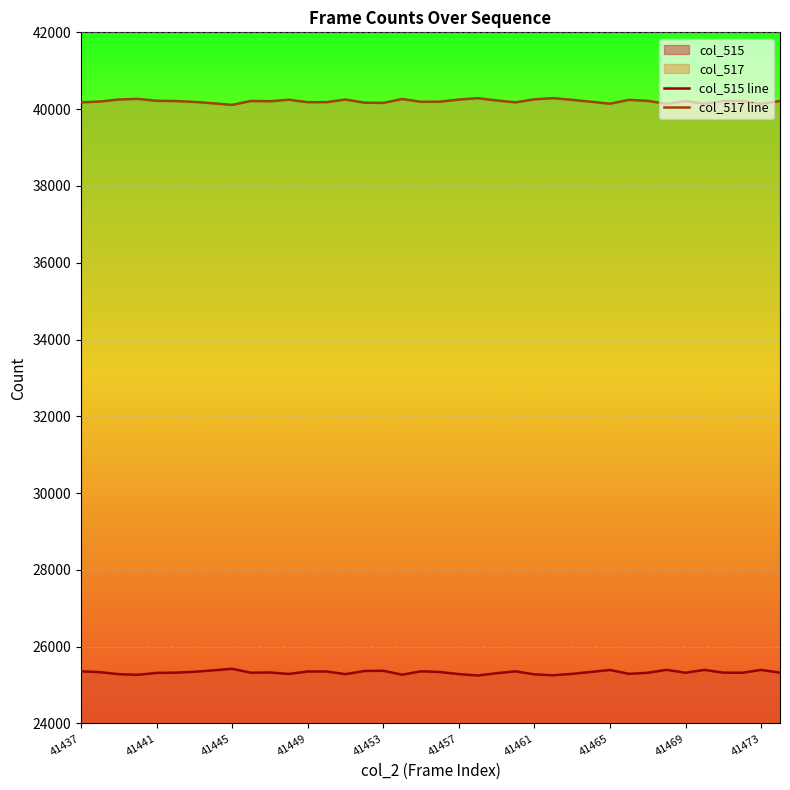

What is the lowest value of the col_515 line series?

25250